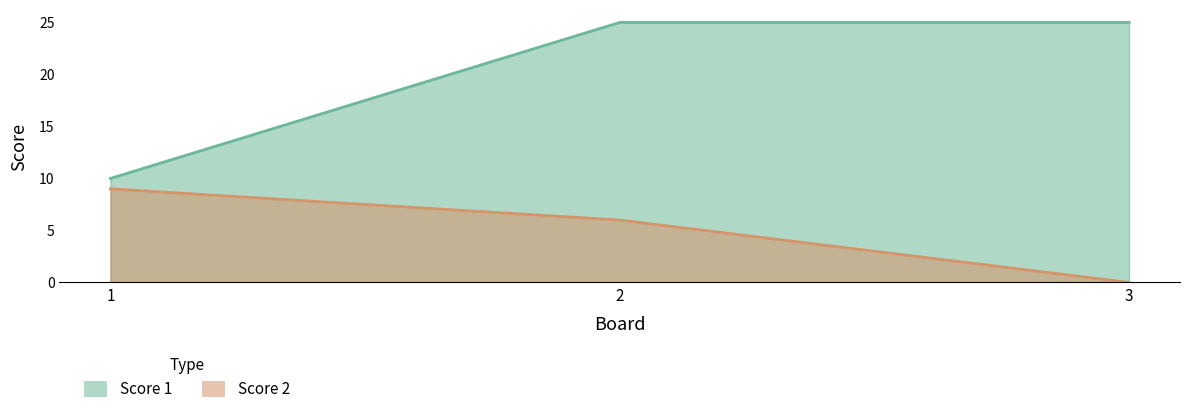

Which series has the largest total across all categories?

Score 1